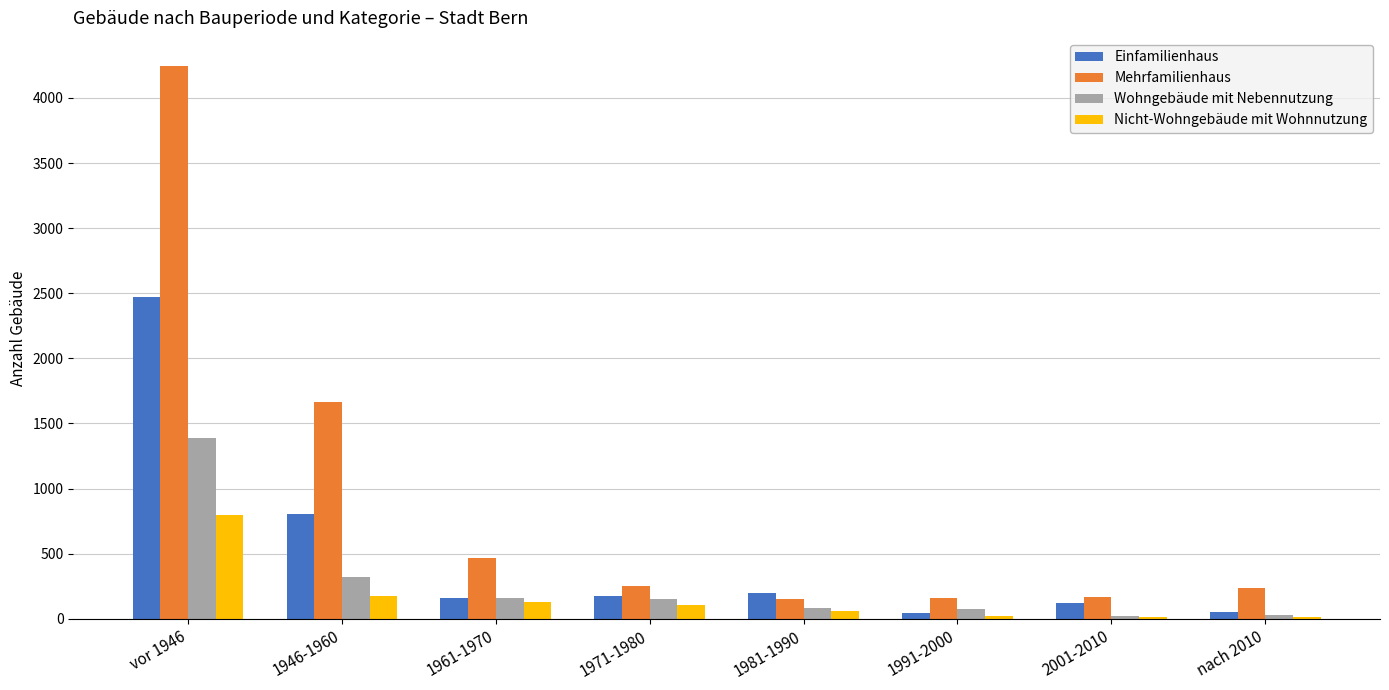

Is the value of Mehrfamilienhaus at 1961-1970 greater than the value of Nicht-Wohngebäude mit Wohnnutzung at 1991-2000?

Yes